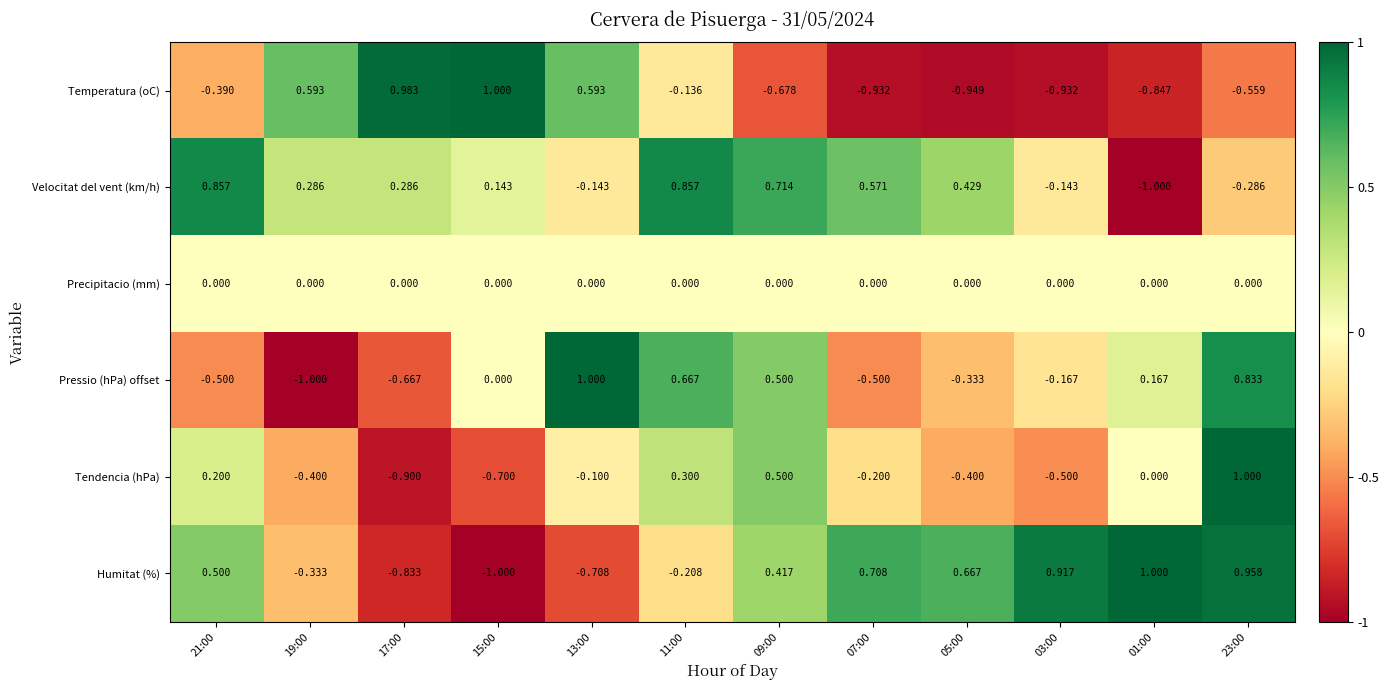

Which series changed the most between 19:00 and 09:00?

Pressio (hPa) offset